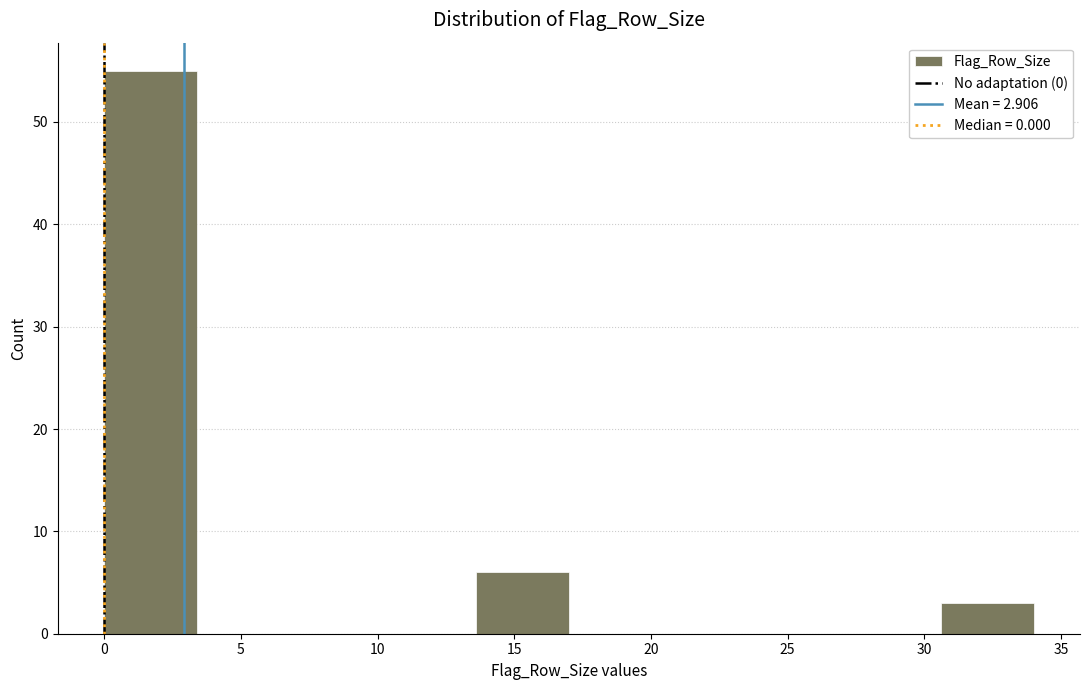

Reading left to right, list every bar in this chart as the range it spans on the x-axis followed by its height. Neither the bar edges nor the heights are printed on the chart, so give them approximately, as read against the axes.

0.0 to 3.4: 55
3.4 to 6.8: 0
6.8 to 10.2: 0
10.2 to 13.6: 0
13.6 to 17.0: 6
17.0 to 20.4: 0
20.4 to 23.8: 0
23.8 to 27.2: 0
27.2 to 30.6: 0
30.6 to 34.0: 3